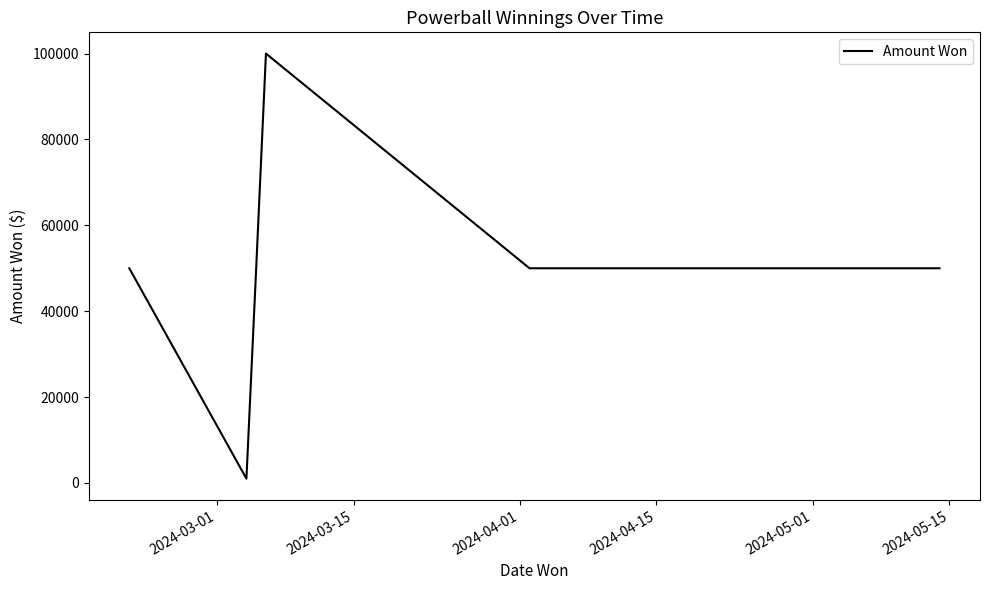

How many interior local peaks (higher than both neighbors) does the data have?

1